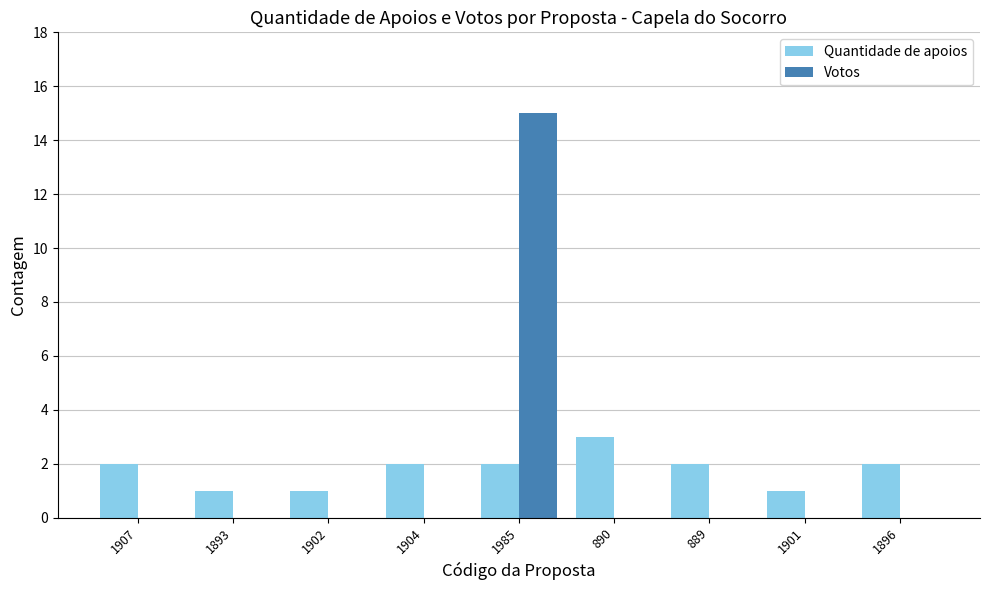

What is the sum of all Votos values?

15